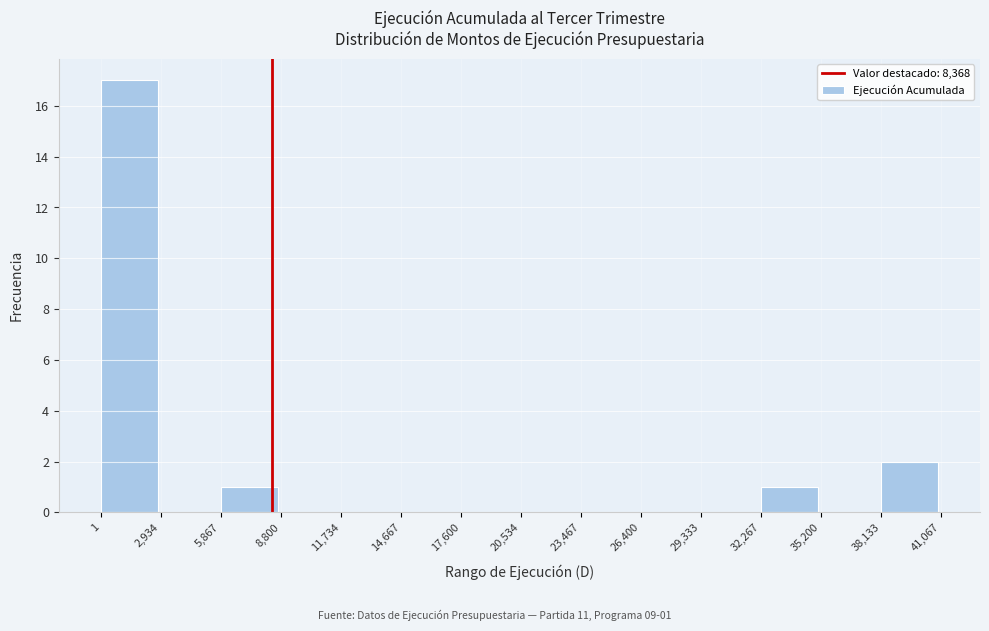

Over which range of the x-axis is the bar tallest?

1 to 2,934